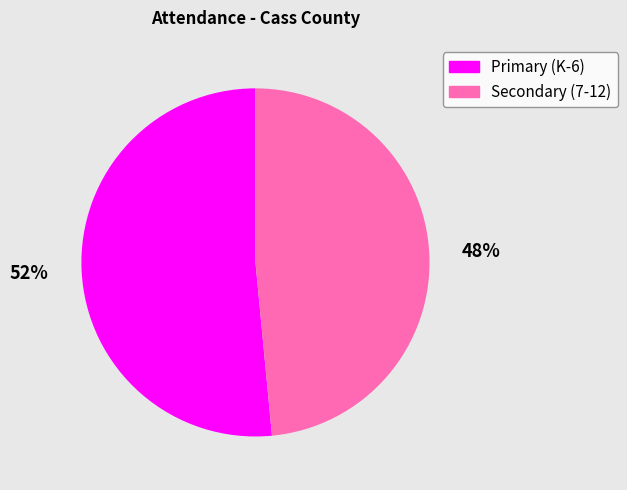

The Primary (K-6) slice represents 52% of the pie. True or false?

True